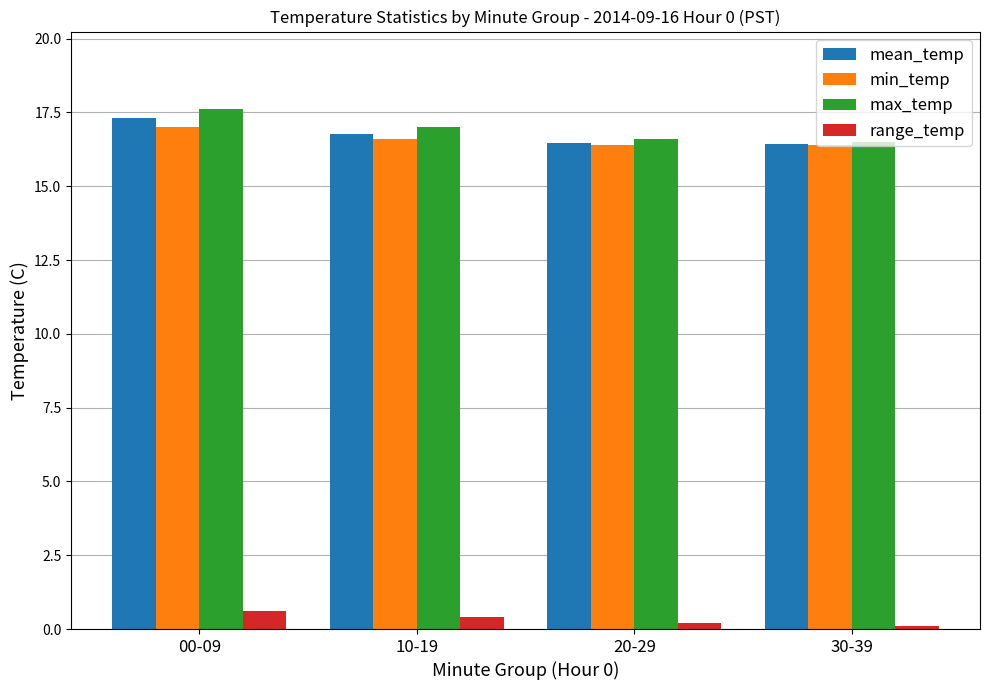

What is the sum of all range_temp values?

1.3